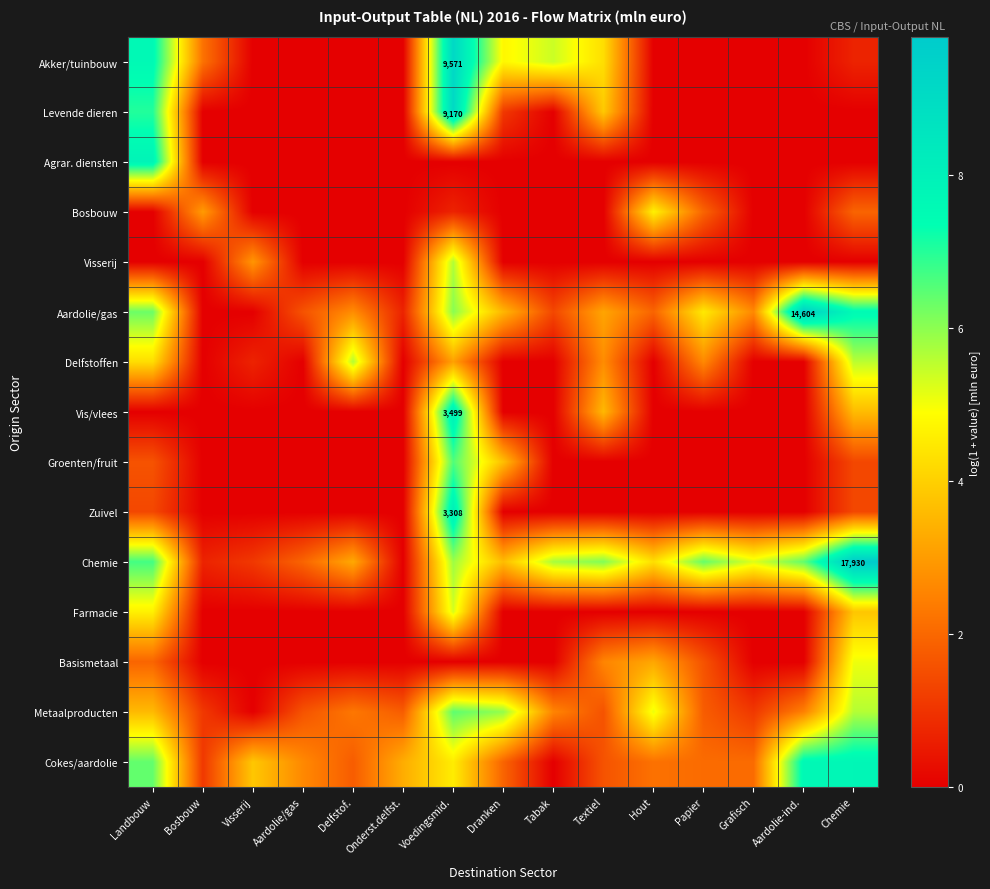

Which label corresponds to the smallest value in the chart?

Visserij